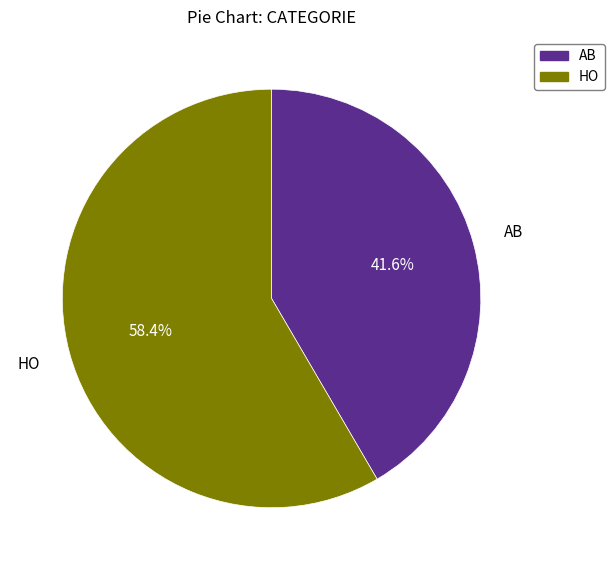

To the nearest percent, what is the difference between the HO and AB slice percentages?

17%